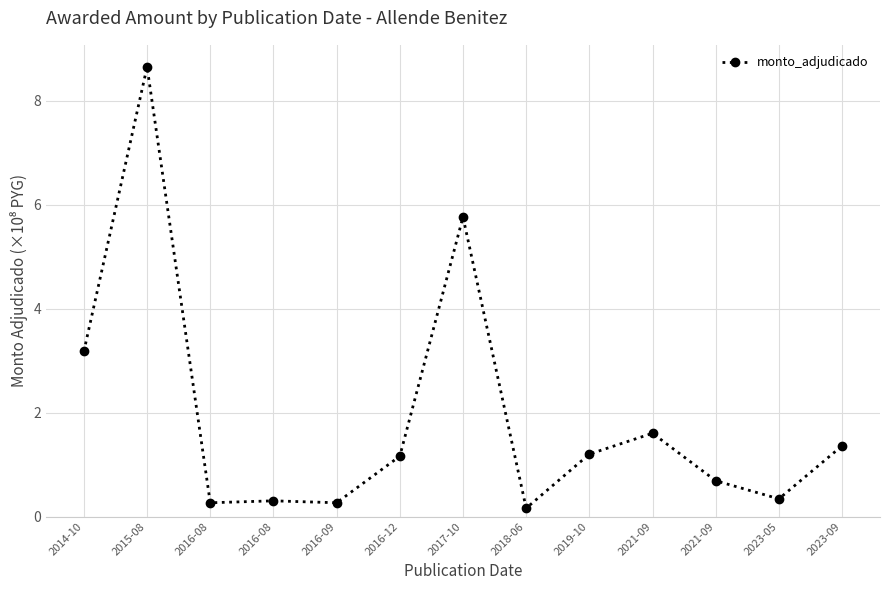

Is this an area chart (filled region under the line)?

No